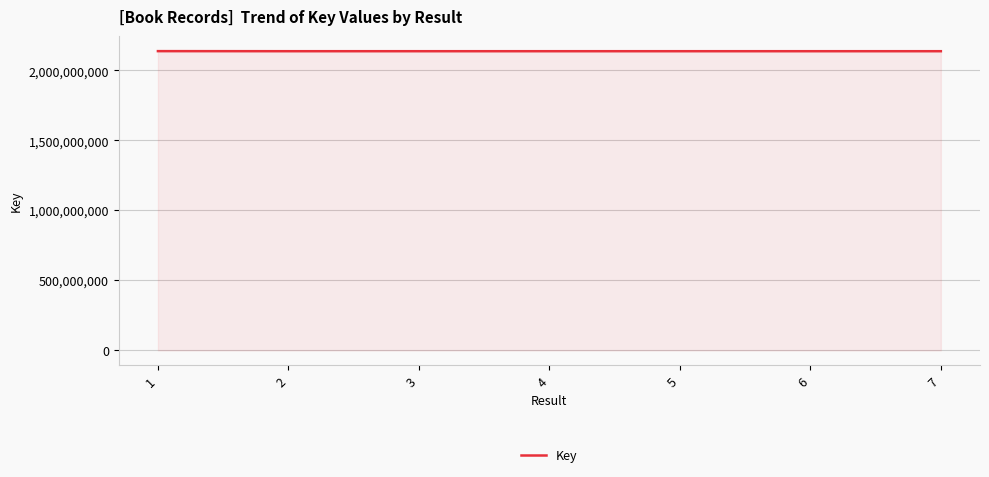

What is the smallest value displayed?

2137688590